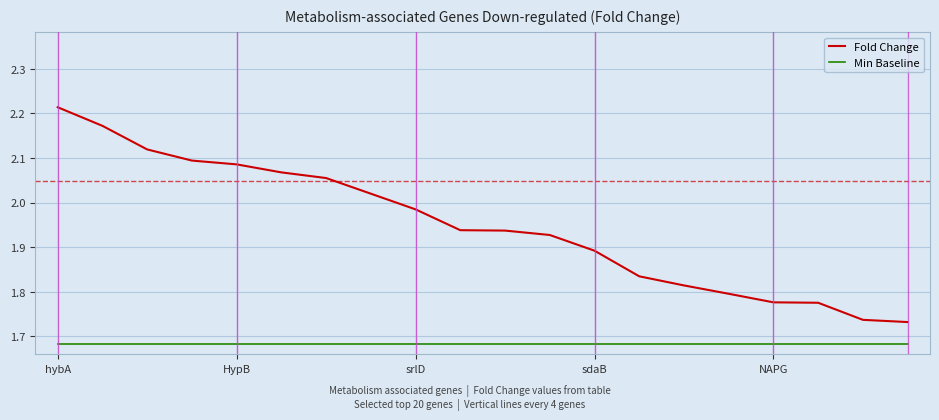

True or false: Fold Change and Min Baseline cross at least once.

False